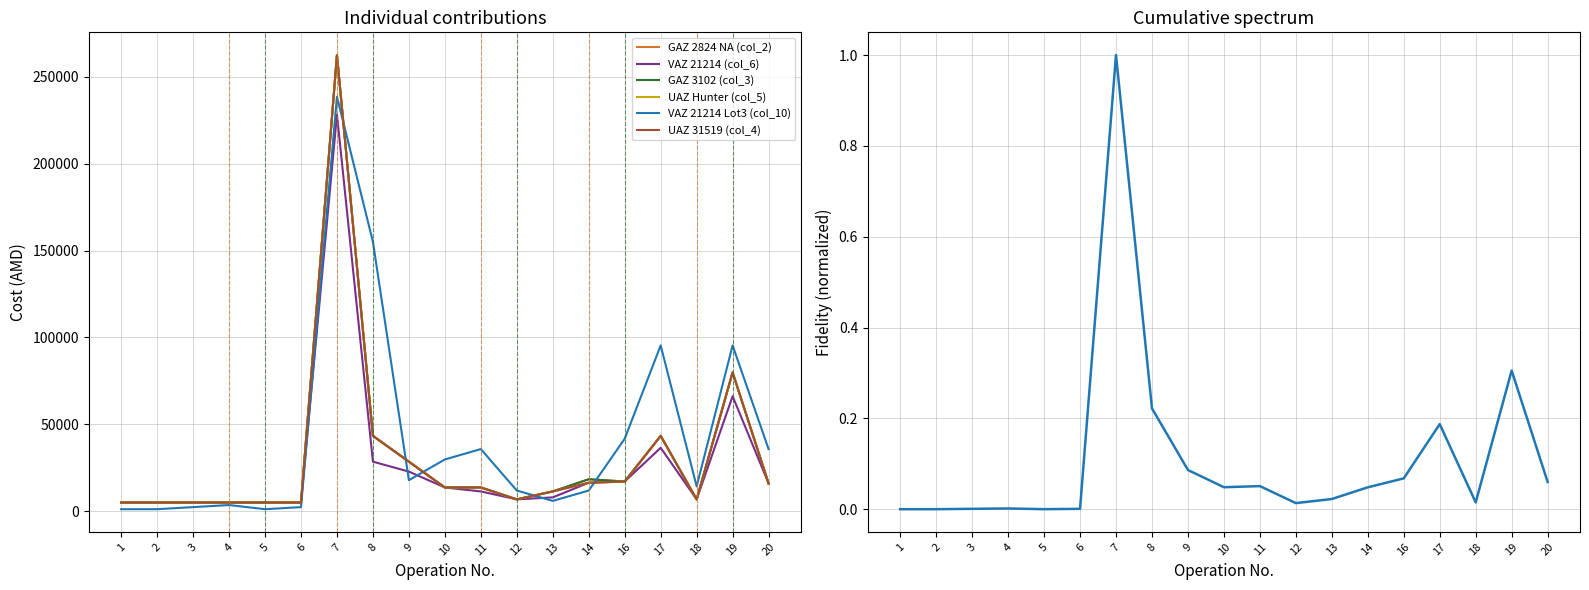

Which series has the largest range (max minus min)?

GAZ 2824 NA (col_2)